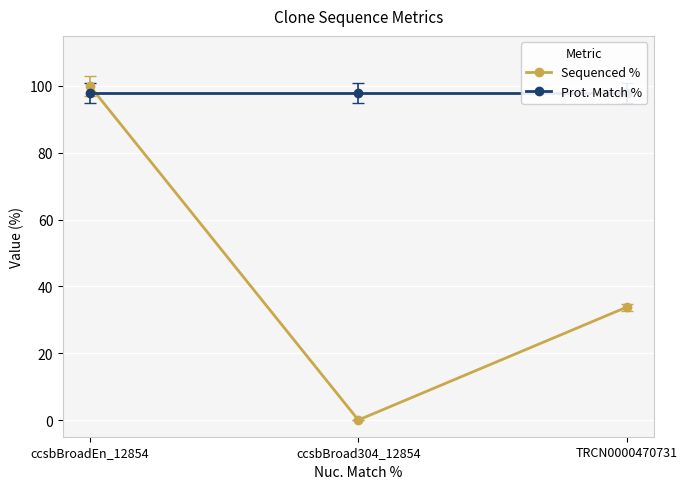

Reading right to left, extract all data points from this chart.

Sequenced %: TRCN0000470731=33.8	ccsbBroad304_12854=0.0	ccsbBroadEn_12854=100.0
Prot. Match %: TRCN0000470731=97.9	ccsbBroad304_12854=97.9	ccsbBroadEn_12854=97.9